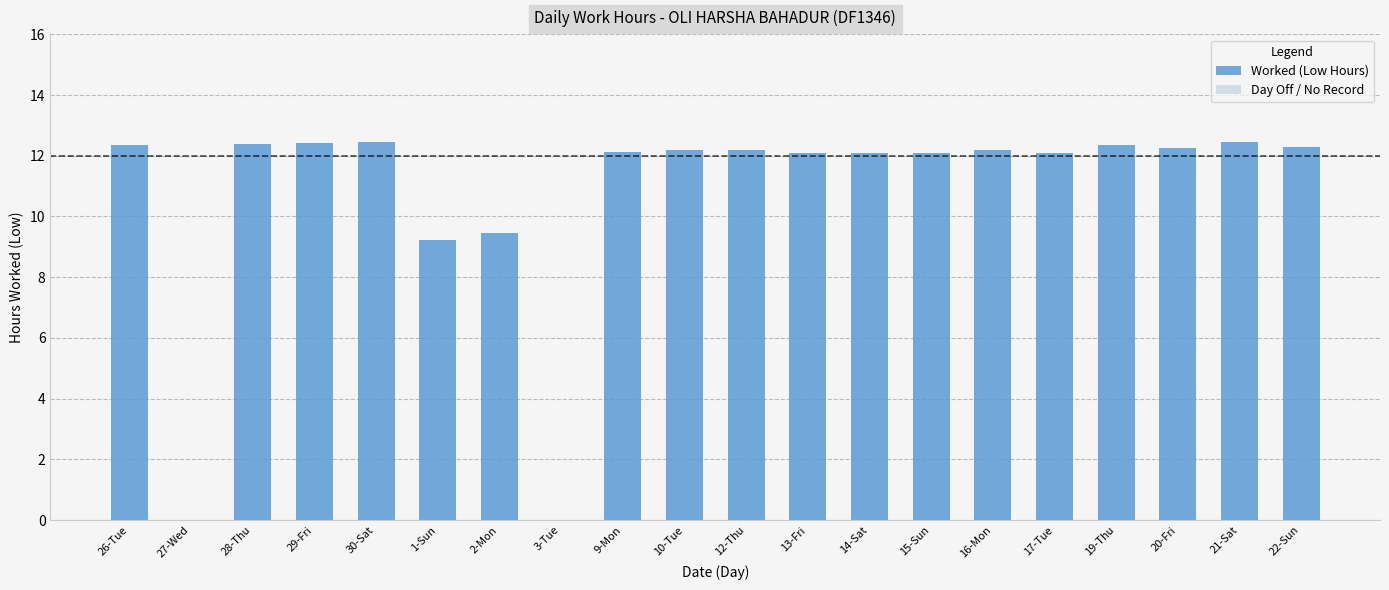

Between 14-Sat and 29-Fri, which is larger?

29-Fri